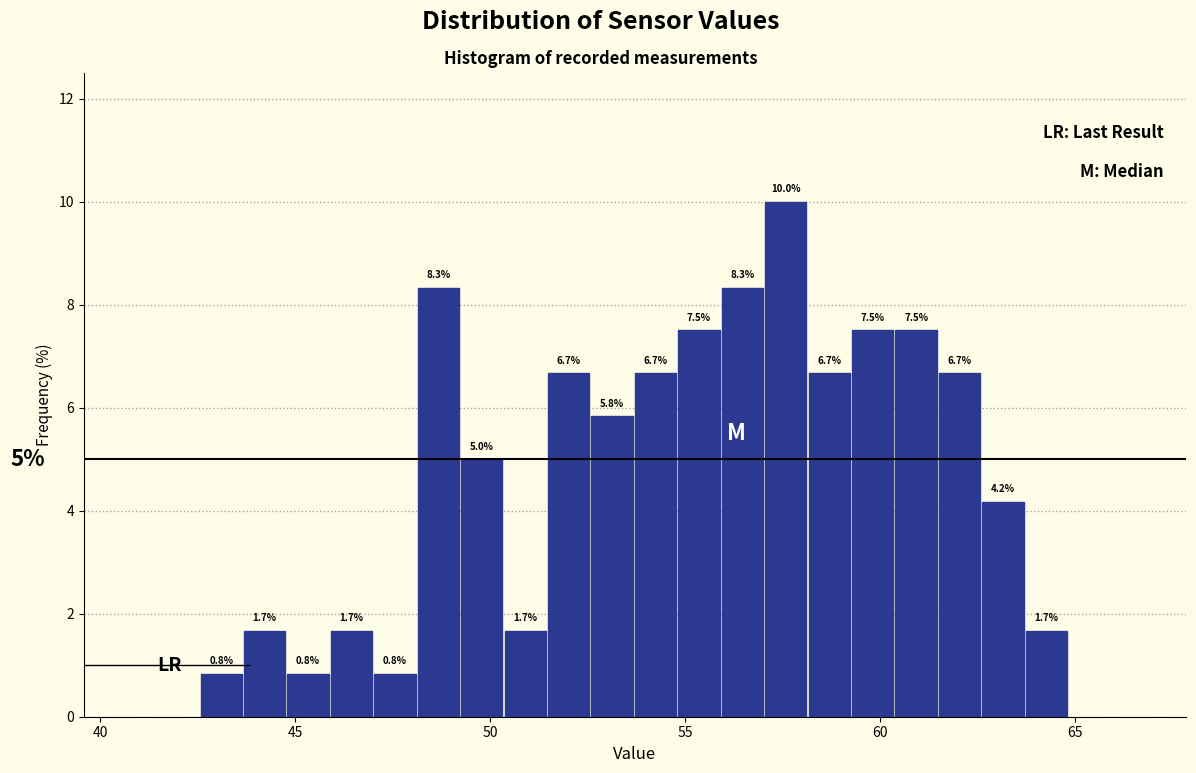

Around what value on the x-axis is the tallest bar? Give the approximate position of its centre, as read against the axis.

57.5